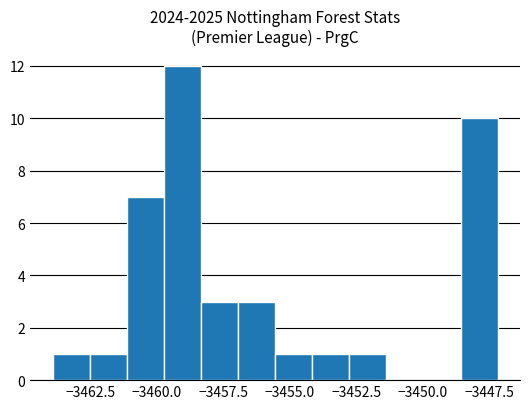

Around what value on the x-axis is the tallest bar? Give the approximate position of its centre, as read against the axis.

-3459.0